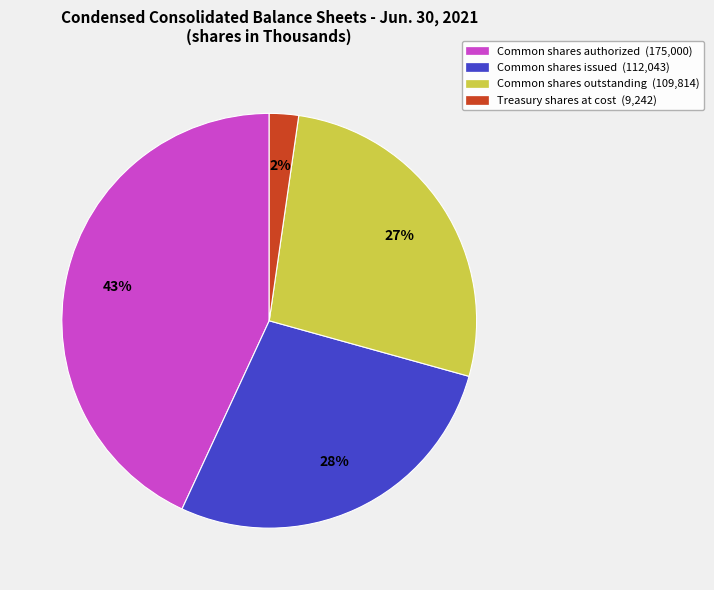

Combined, do Common shares outstanding (109,814) and Common shares authorized (175,000) account for over 50%?

Yes